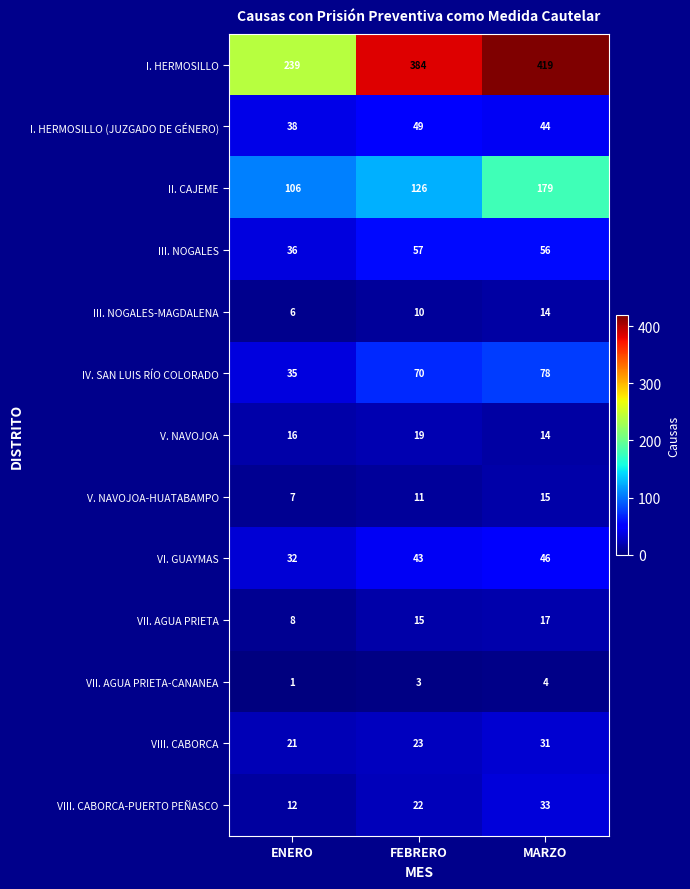

List the series in order of their peak value, lowest first.

VII. AGUA PRIETA-CANANEA, III. NOGALES-MAGDALENA, V. NAVOJOA-HUATABAMPO, VII. AGUA PRIETA, V. NAVOJOA, VIII. CABORCA, VIII. CABORCA-PUERTO PEÑASCO, VI. GUAYMAS, I. HERMOSILLO (JUZGADO DE GÉNERO), III. NOGALES, IV. SAN LUIS RÍO COLORADO, II. CAJEME, I. HERMOSILLO